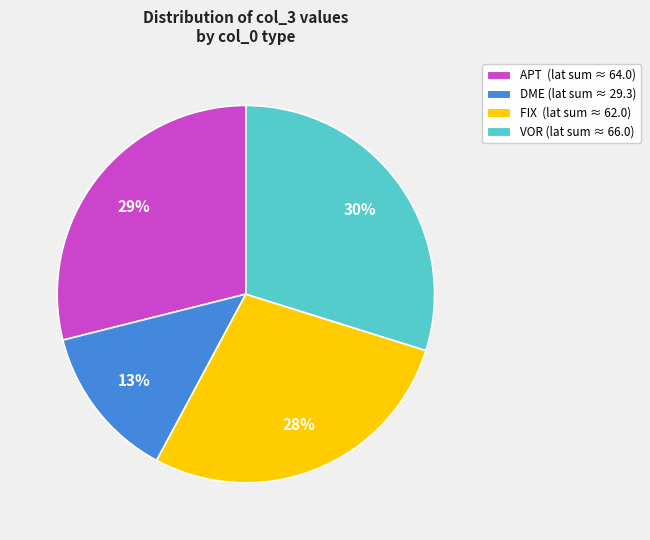

To the nearest percent, what is the average slice percentage?

25%